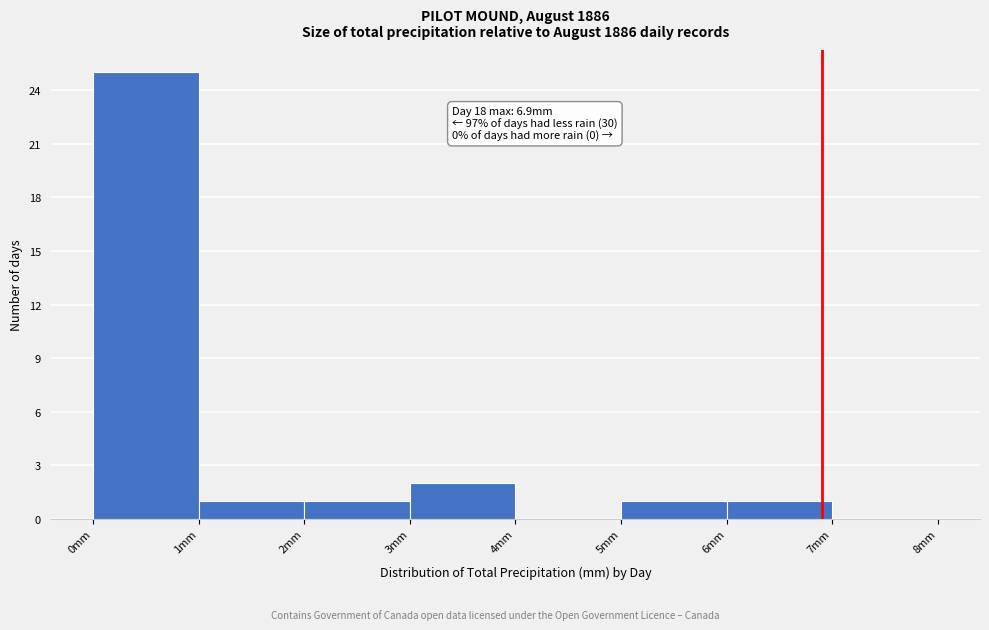

Over which range of the x-axis is the bar tallest?

0 to 1